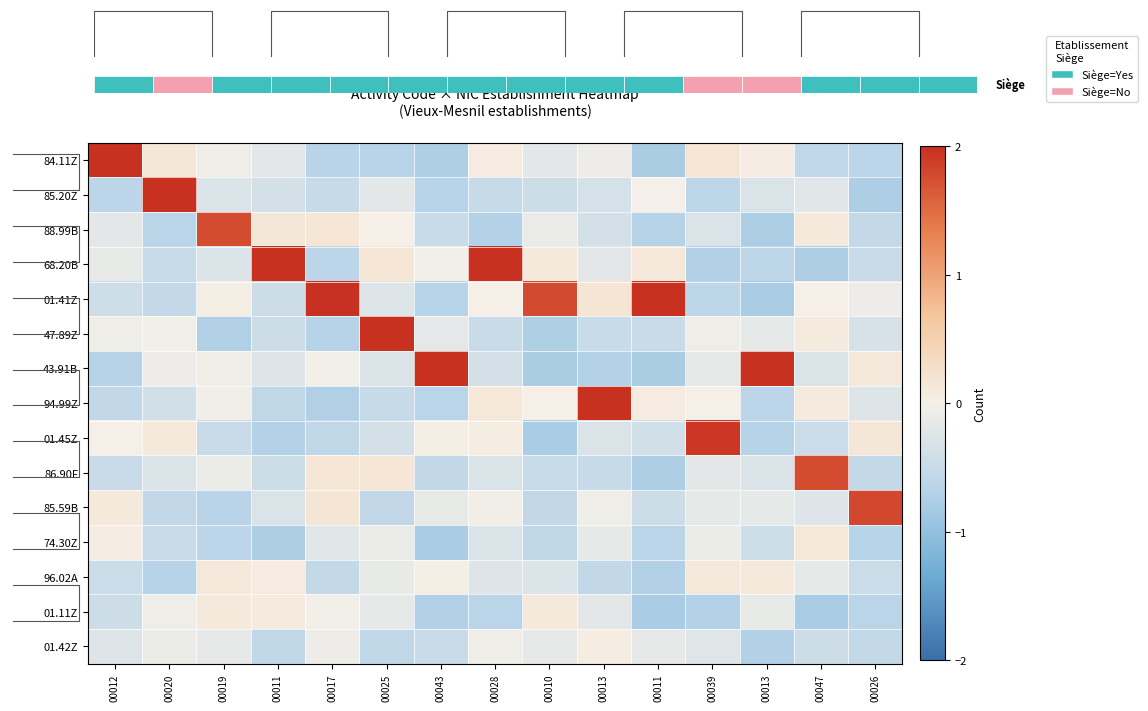

Which label corresponds to the largest value in the chart?

00012